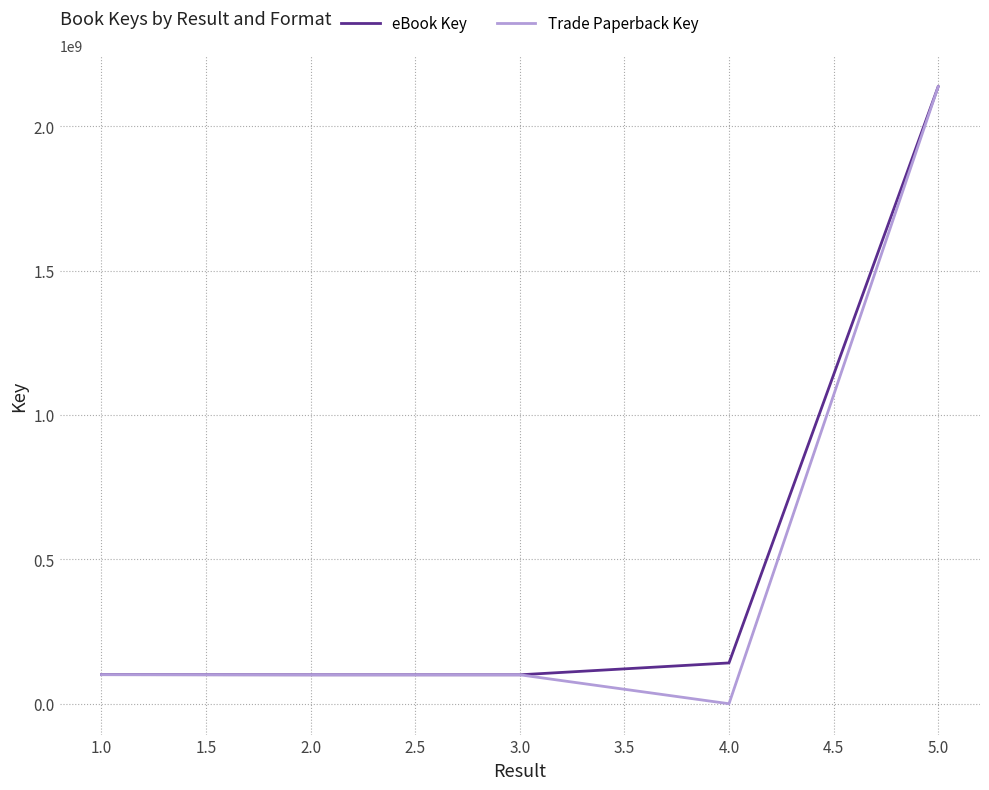

At which category is the sum across all series the highest?

5.0